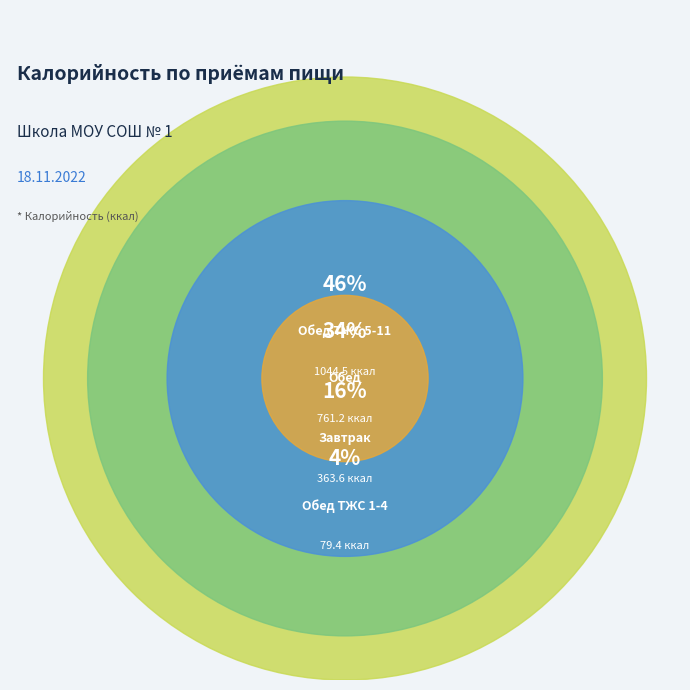

What is the change in value from Завтрак to Обед?

+397.6